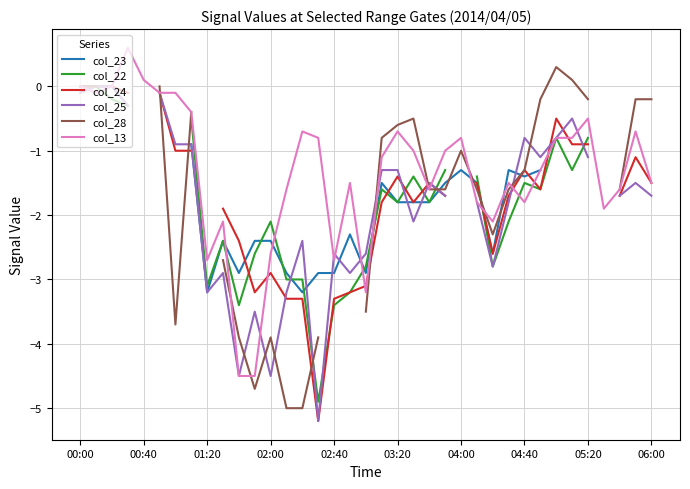

At how many categories does at least one series exceed -4?

37